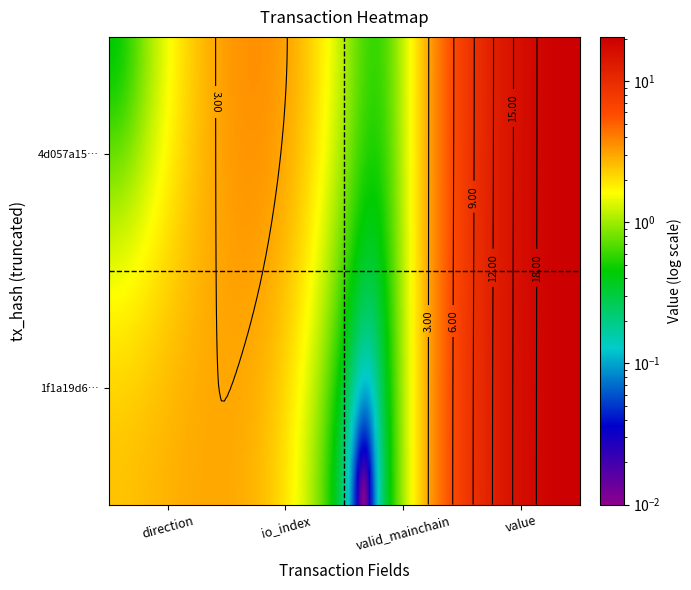

What is the difference between the maximum and second lowest values in the 1f1a19d666fbf73ae7bf256912f3bebb13802a9 series?

18.1